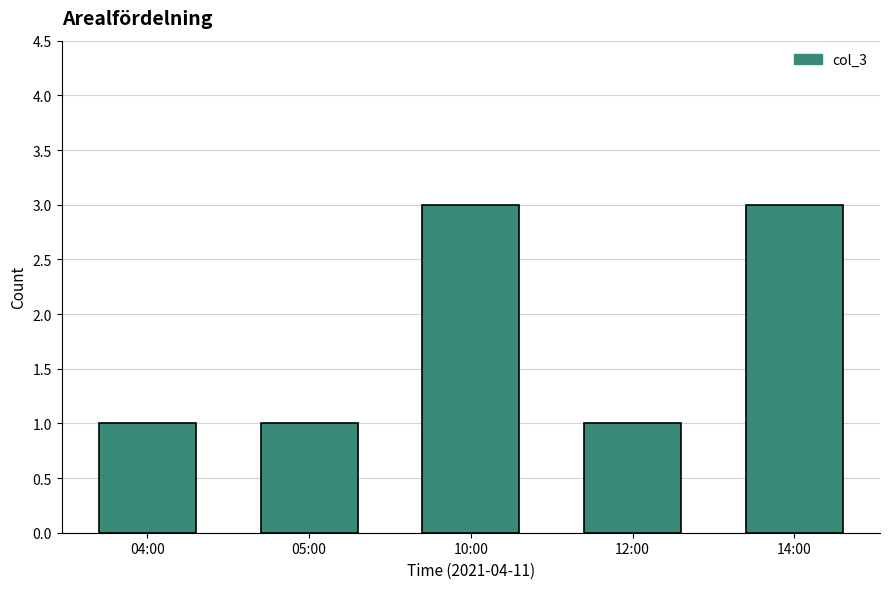

What is the ratio of the value at 04:00 to the value at 05:00?

1.0